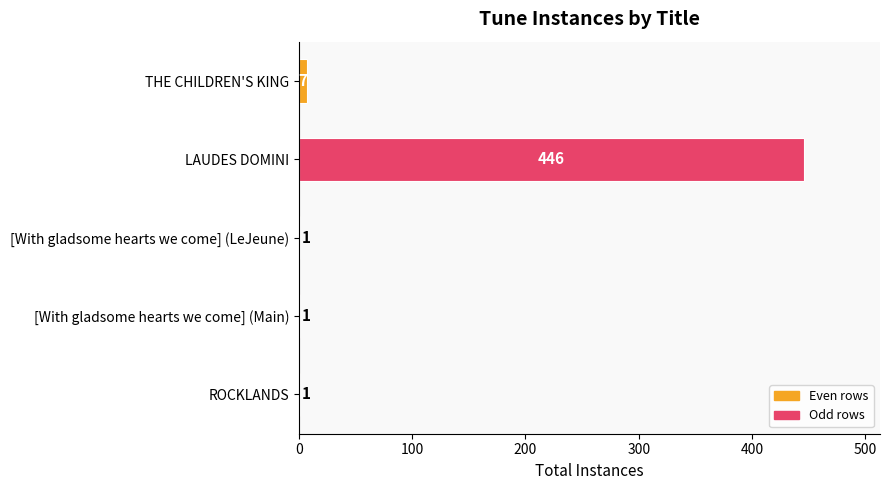

Where is the data nearest to the value 223?

THE CHILDREN'S KING